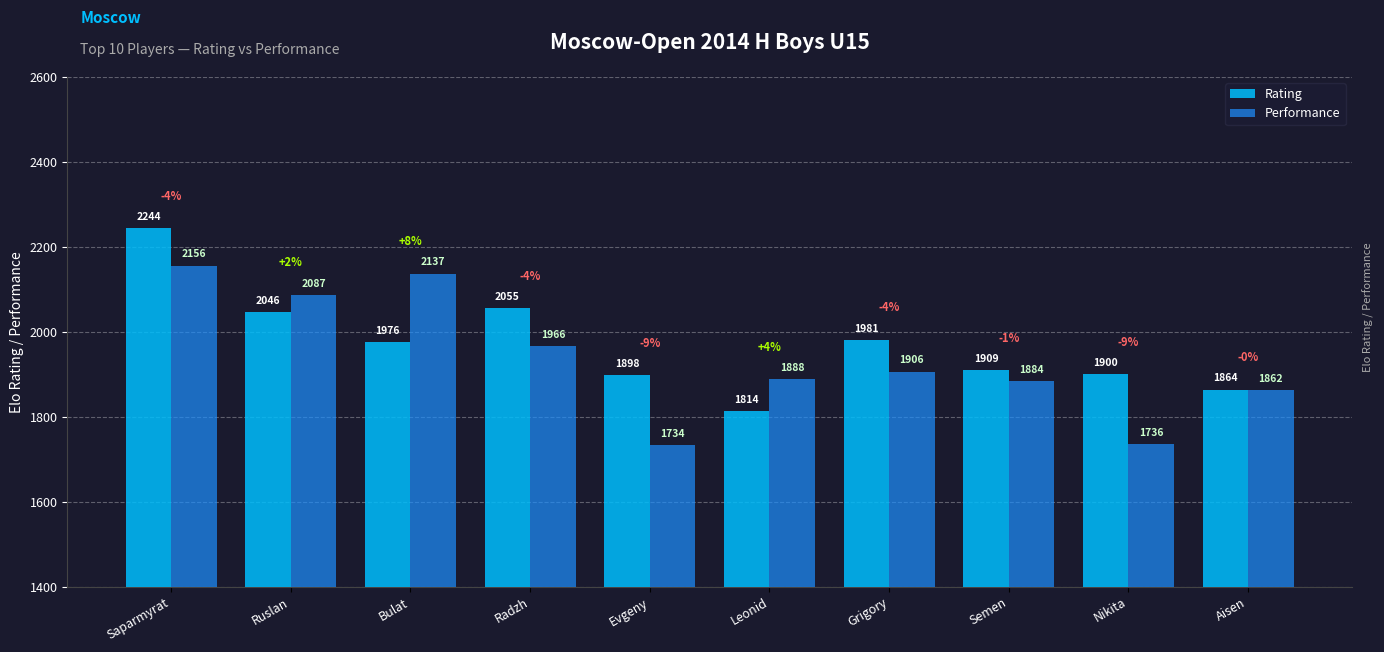

What is the value of the Performance bar at the 8th from the left?

1884